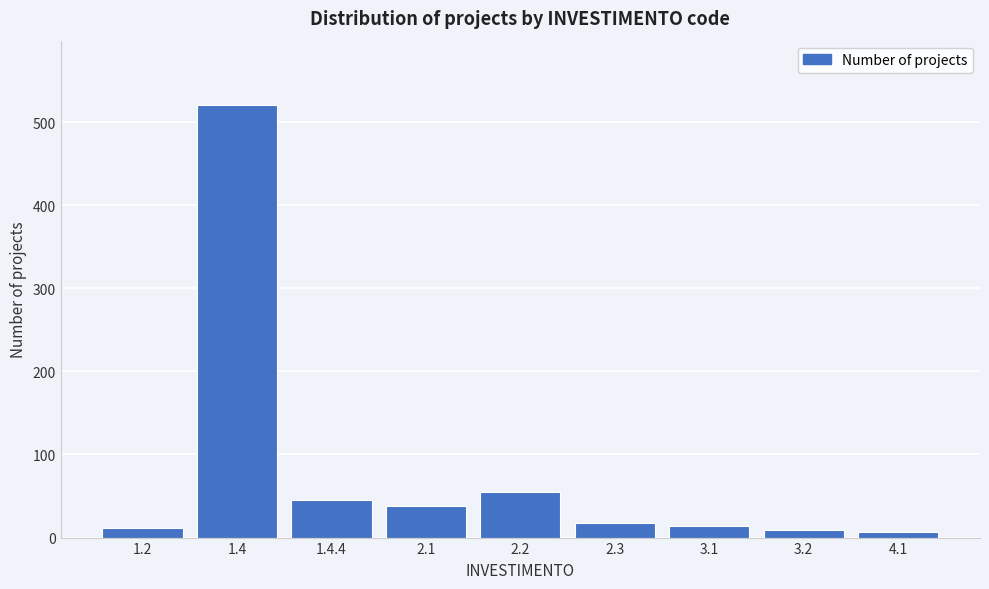

What is the maximum value shown in the chart?

520